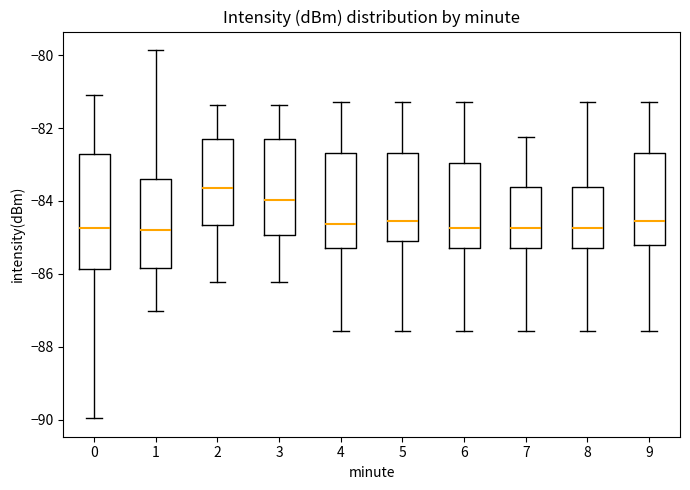

Reading left to right, transcribe this box plot: for each box, give where its median line is, the range the box spans, and where its two whiskers end, as read against the y-axis. The values are not printed on the chart, so give them approximately, as read against the axis.

0: median -84.8, box -85.8 to -82.8, whiskers -90.0 to -81.0
1: median -84.8, box -85.8 to -83.4, whiskers -87.0 to -79.8
2: median -83.6, box -84.6 to -82.2, whiskers -86.2 to -81.4
3: median -84.0, box -85.0 to -82.2, whiskers -86.2 to -81.4
4: median -84.6, box -85.2 to -82.6, whiskers -87.6 to -81.2
5: median -84.6, box -85.0 to -82.6, whiskers -87.6 to -81.2
6: median -84.8, box -85.2 to -83.0, whiskers -87.6 to -81.2
7: median -84.8, box -85.2 to -83.6, whiskers -87.6 to -82.2
8: median -84.8, box -85.2 to -83.6, whiskers -87.6 to -81.2
9: median -84.6, box -85.2 to -82.6, whiskers -87.6 to -81.2